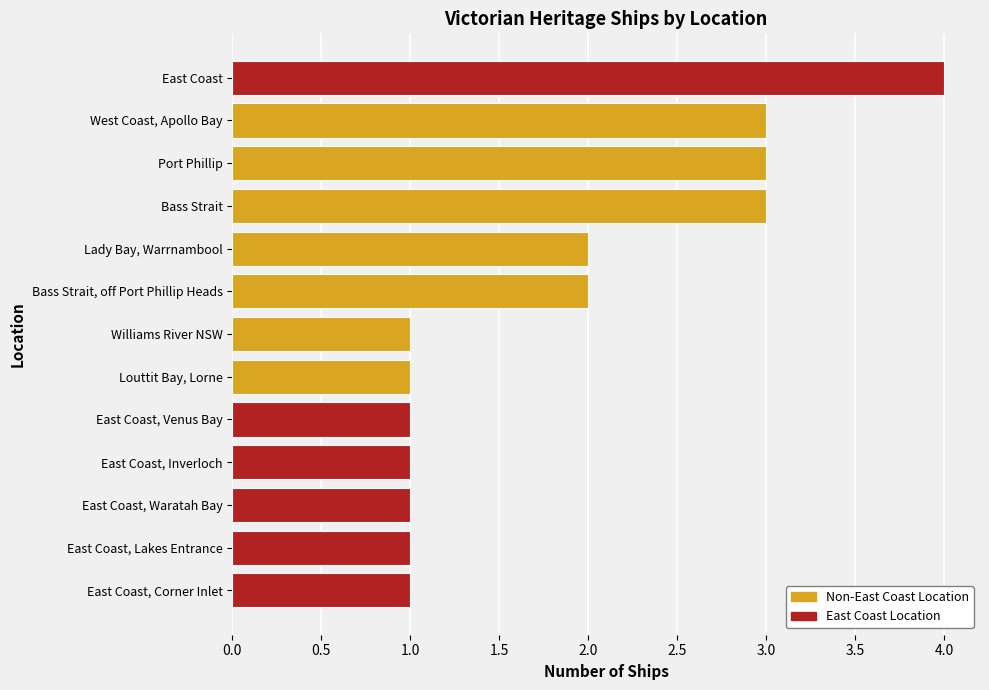

Approximately how many times larger is the value at East Coast, Venus Bay compared to East Coast, Inverloch?

1.0